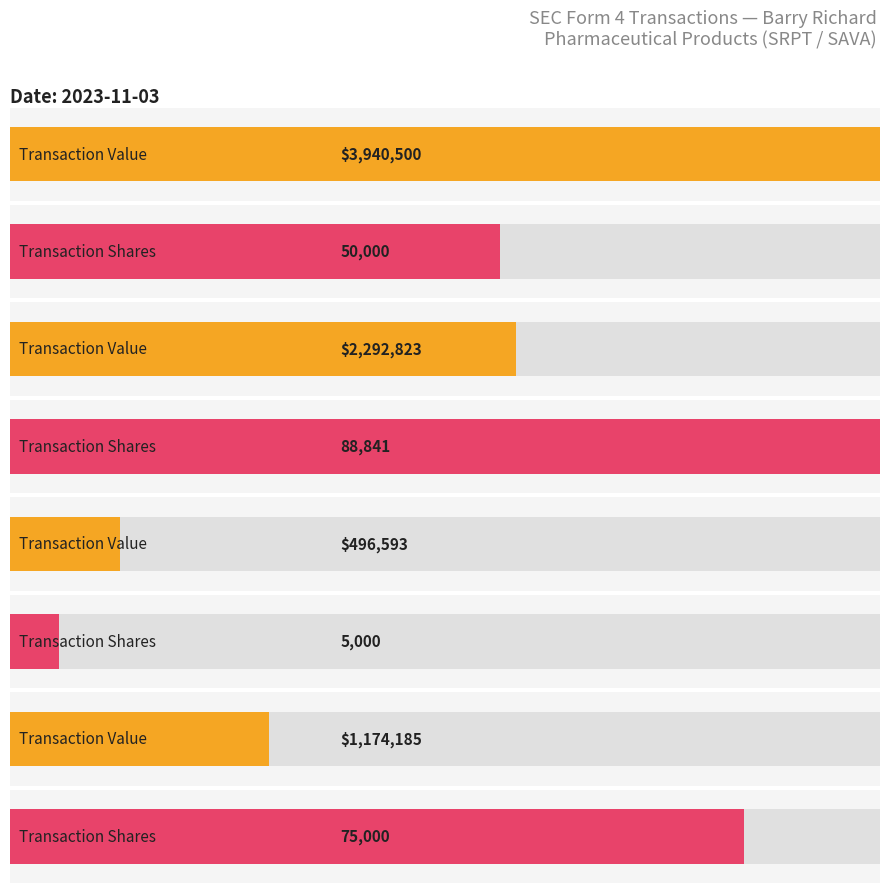

Which category has the lowest value across all series?

2023-11-03